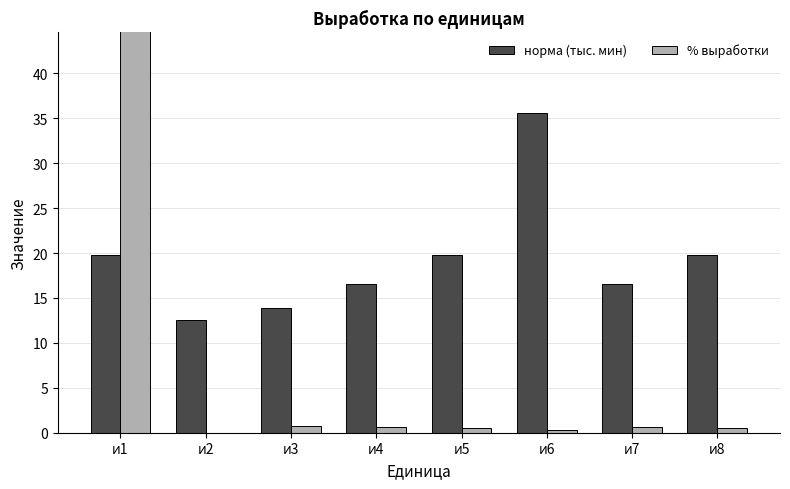

At how many categories does at least one series exceed 28?

2